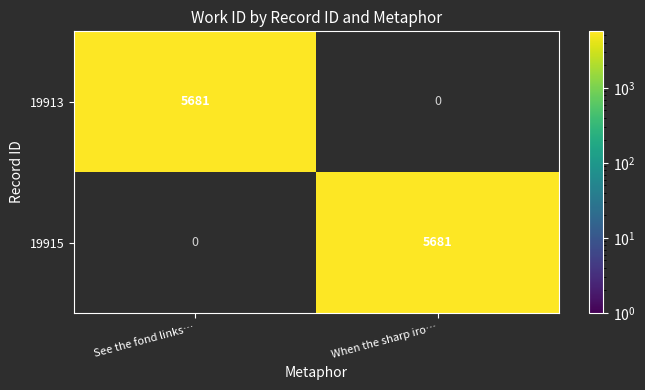

Rank the series at See the fond links… from lowest to highest value.

19915, 19913